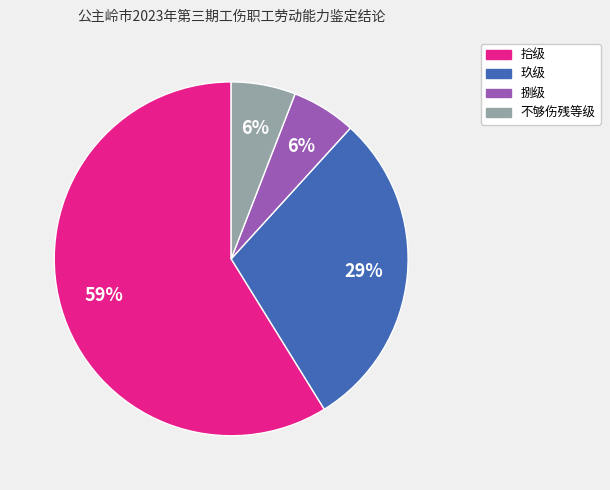

Which slice is the largest?

拾级